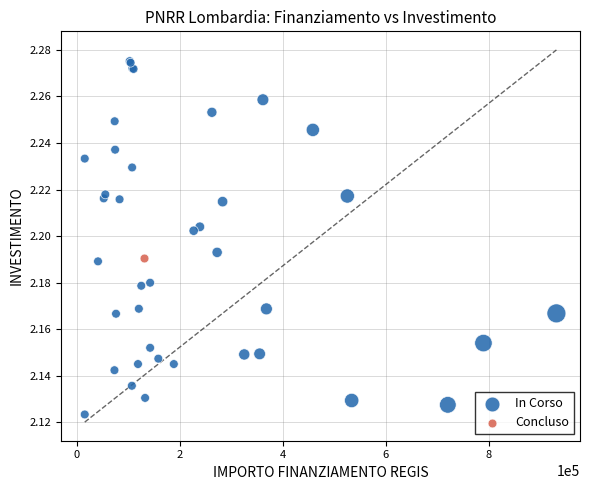

What are all the series names shown in the legend?

In Corso, Concluso